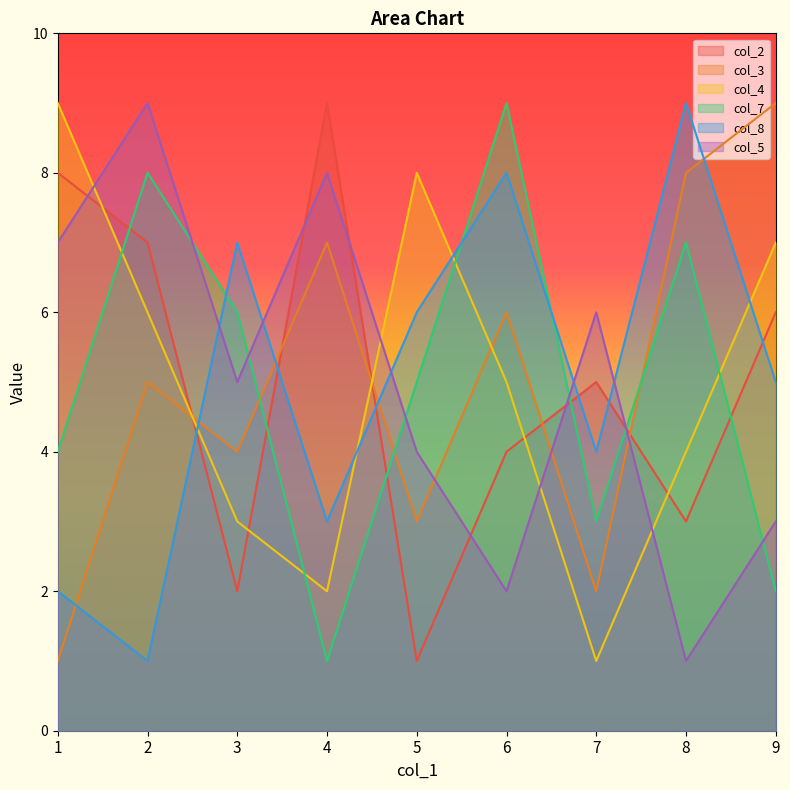

What is the sum of all col_7 values?

45